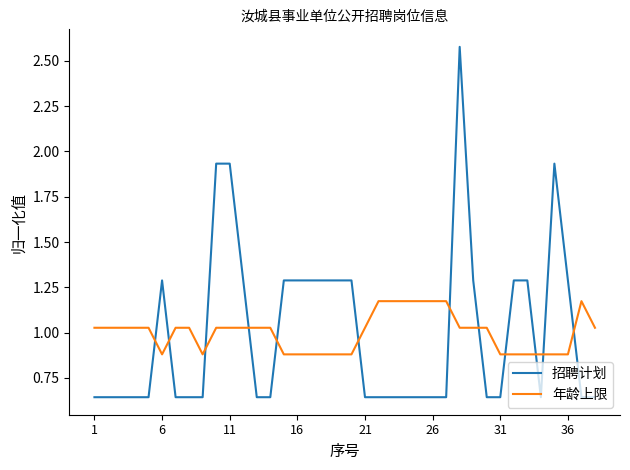

Which series has the widest spread of values?

招聘计划